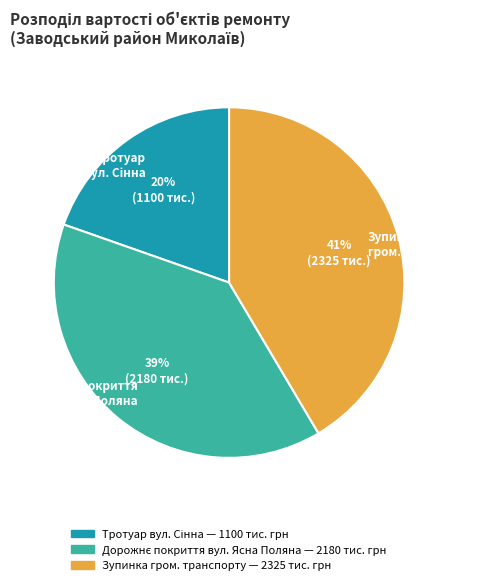

The Зупинка гром. транспорту slice represents 41% of the pie. True or false?

True